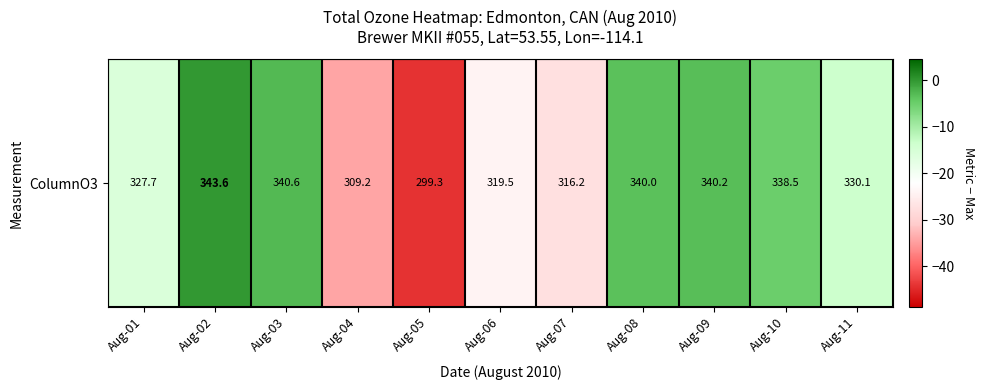

Where is the data nearest to the value -22?

Aug-06